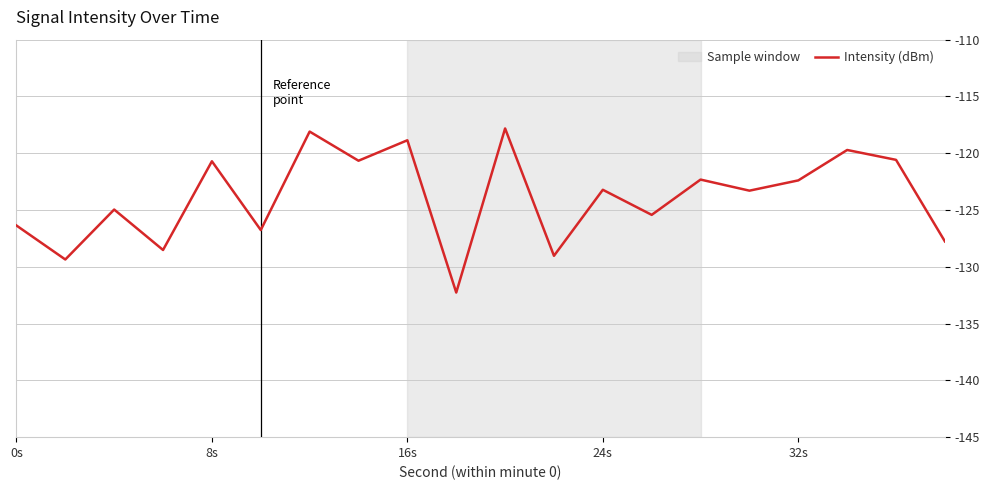

What is the greatest value displayed?

-117.8